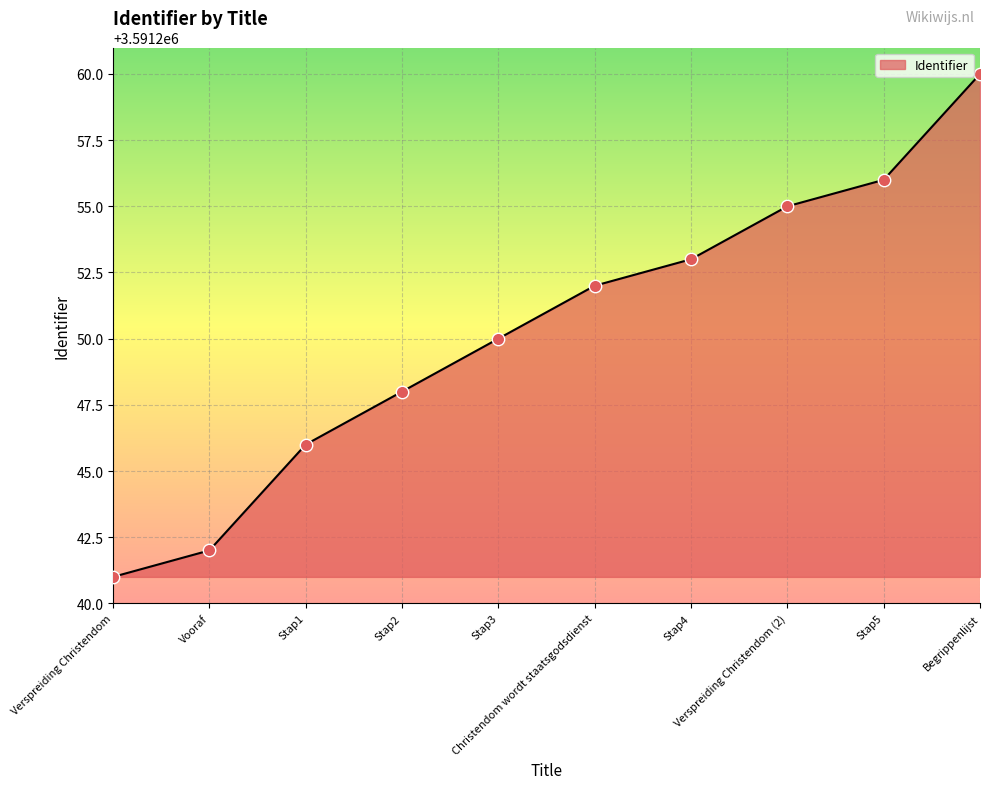

Which has a higher value, Stap4 or Verspreiding Christendom (2)?

Verspreiding Christendom (2)